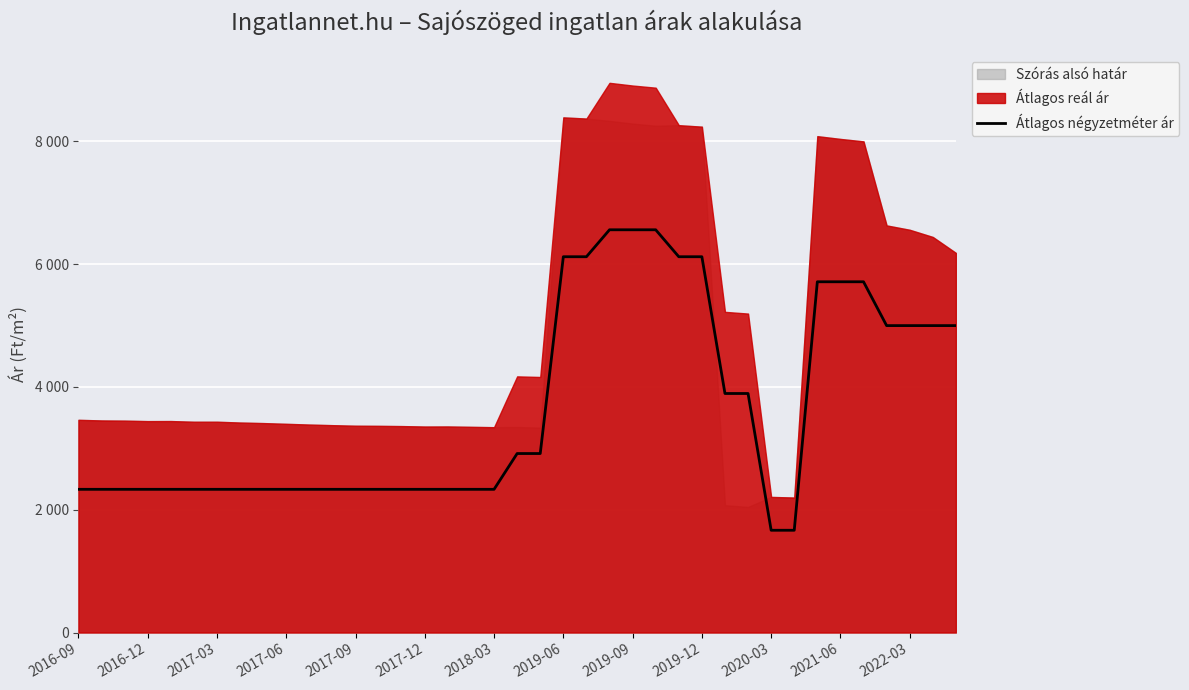

Reading left to right, extract all data points from this chart.

2333	2333	2333	2333	2333	2333	2333	2333	2333	2333	2333	2333	2333	2333	2333	2333	2333	2333	2333	2916	2916	6122	6122	6561	6561	6561	6122	6122	3894	3894	1666	1666	5714	5714	5714	5000	5000	5000	5000